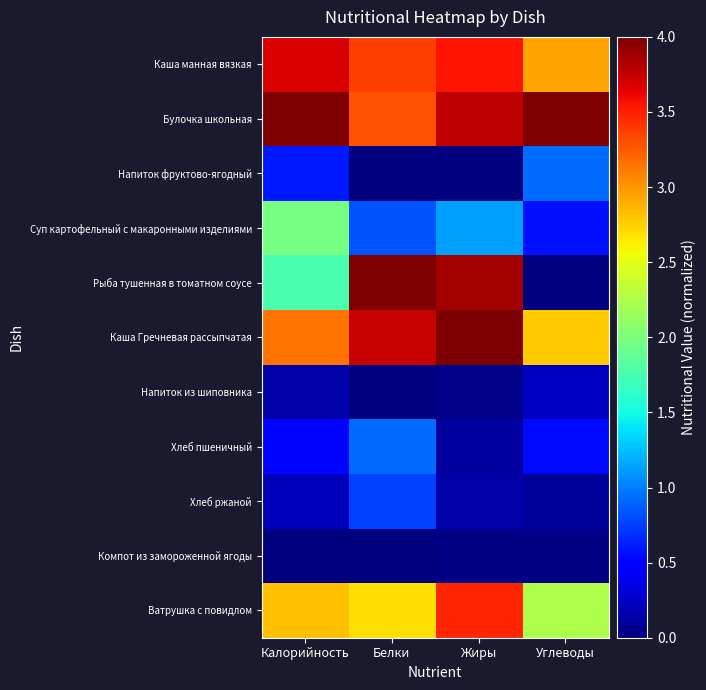

Which series has the largest range (max minus min)?

Рыба тушенная в томатном соусе